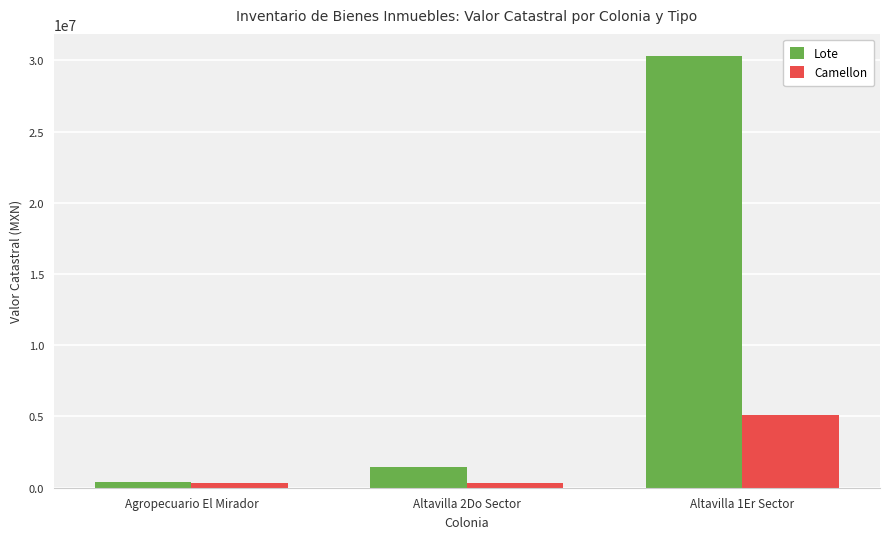

How many Camellon values are between 325680 and 5104860?

3